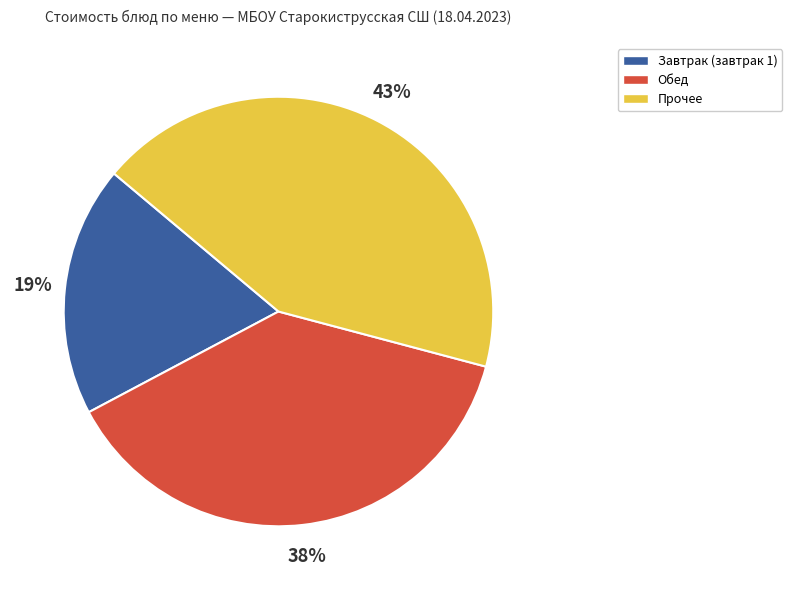

Is there a majority slice in this chart?

No